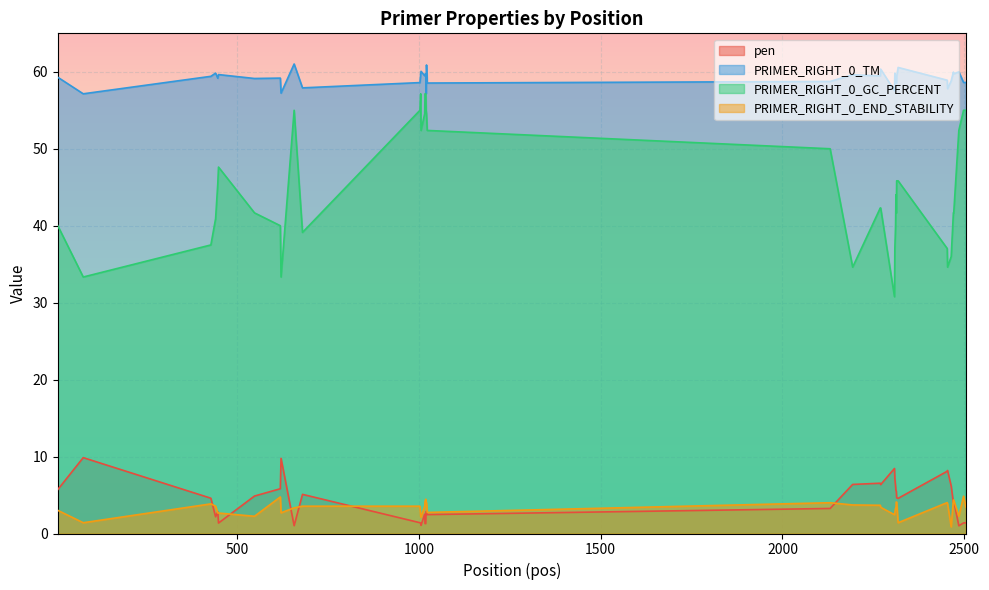

Read the pen value at 548.

4.9